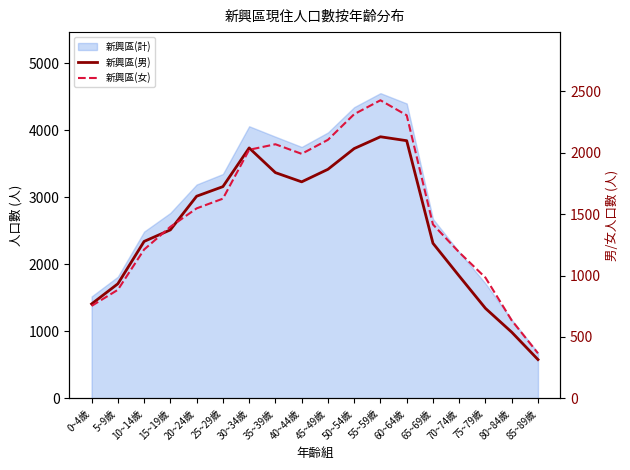

What is the sum of all 新興區(男) values?

25336